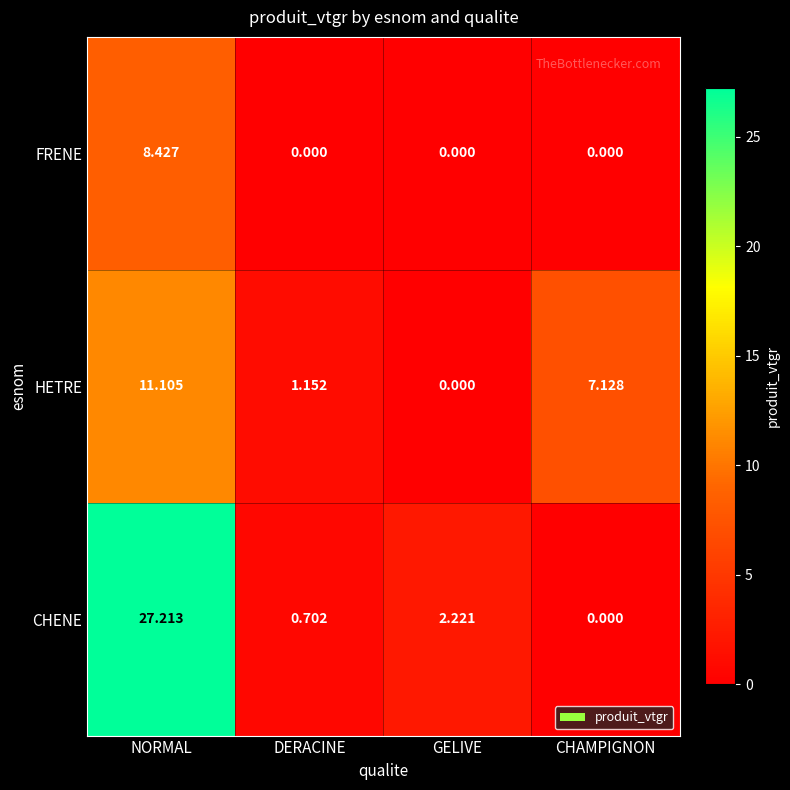

At which label does HETRE first exceed 7?

NORMAL